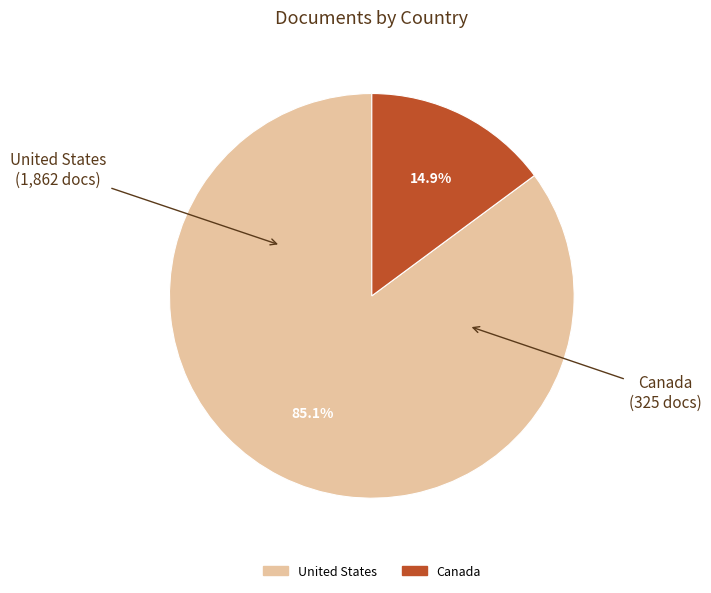

Combined, what portion of the pie is Canada and United States?

100.0%